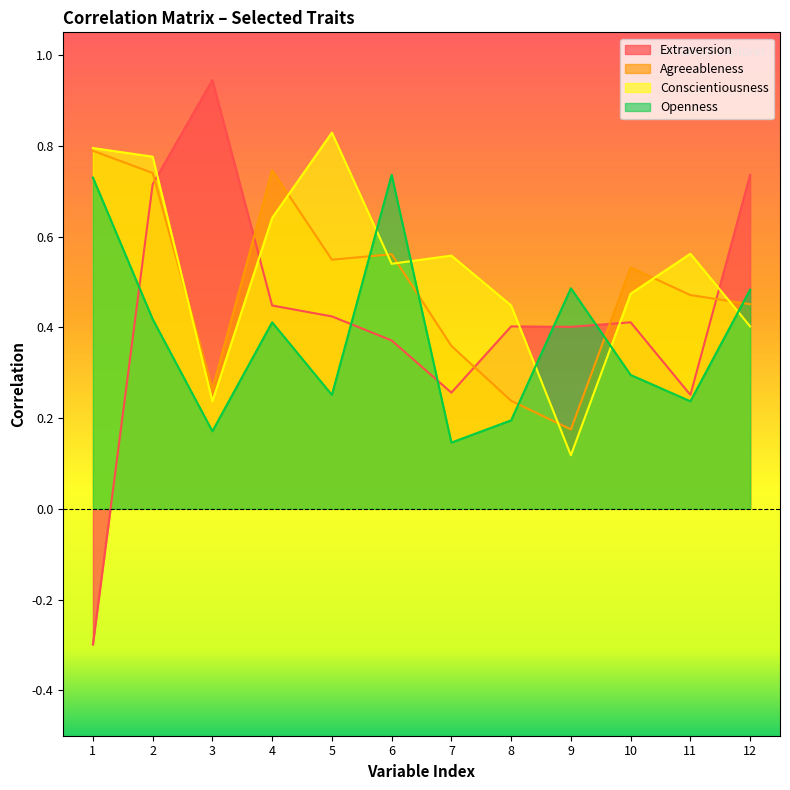

How many series are shown in this chart?

4